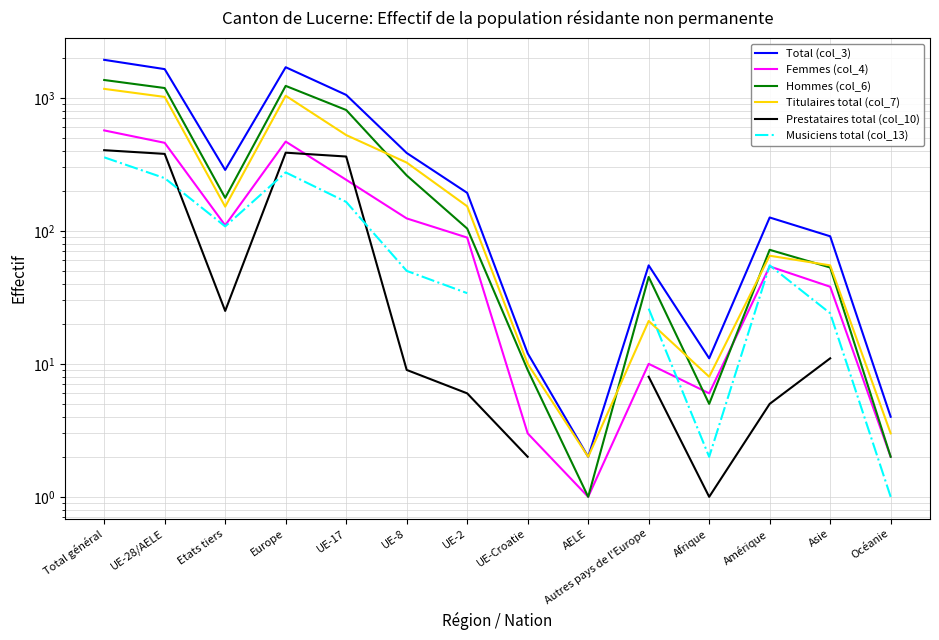

At which category does the chart reach its minimum across all series?

AELE